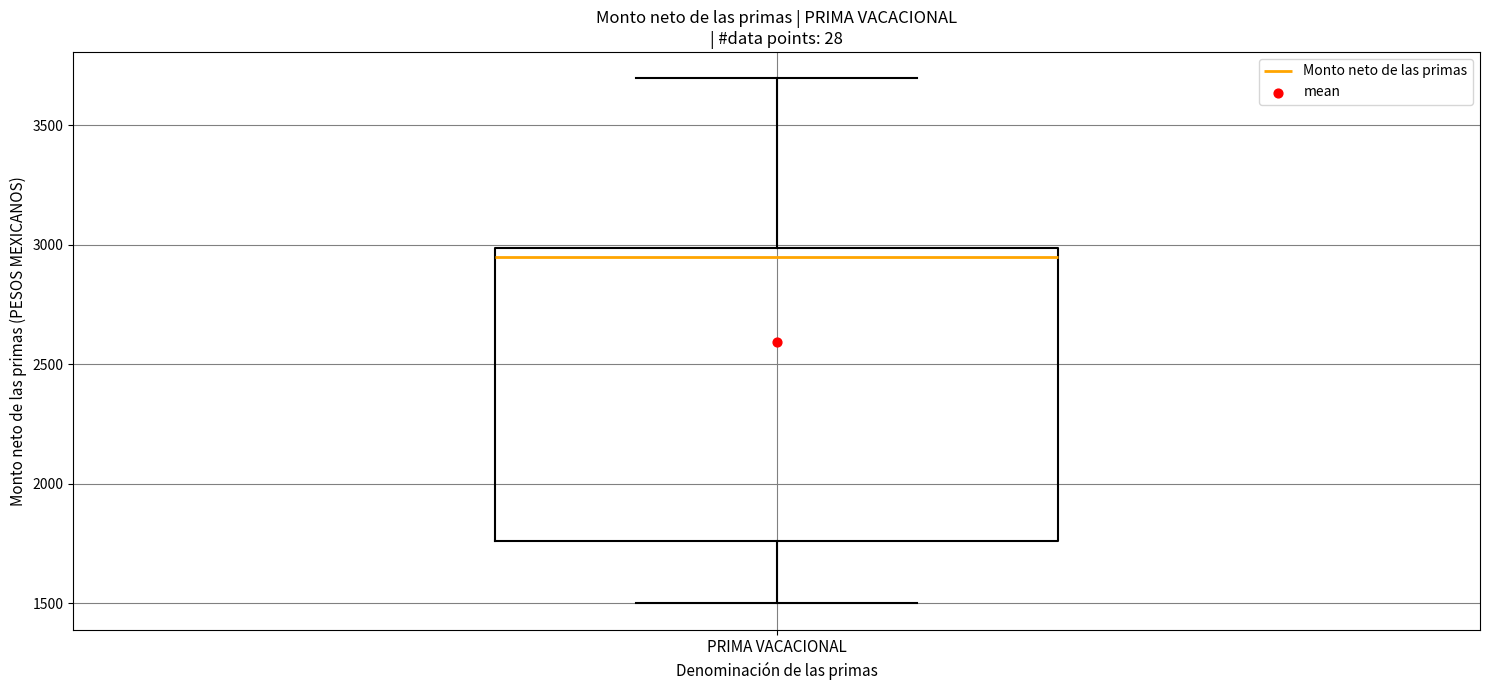

Read this box plot against the y-axis: the position of the median line, the range covered by the box, and the ends of both whiskers. The values are not printed on the chart, so give them approximately, as read against the axis.

median 2950, box 1750 to 3000, whiskers 1500 to 3700